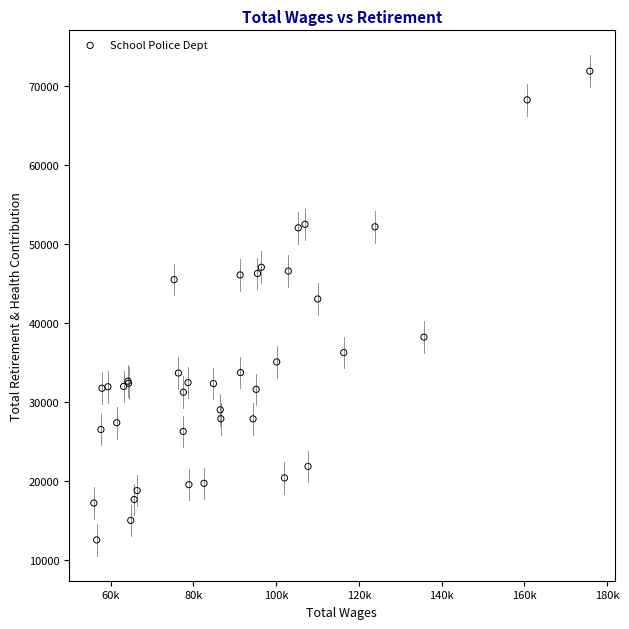

What Y value in the scatter plot is closest to 42185?

43014